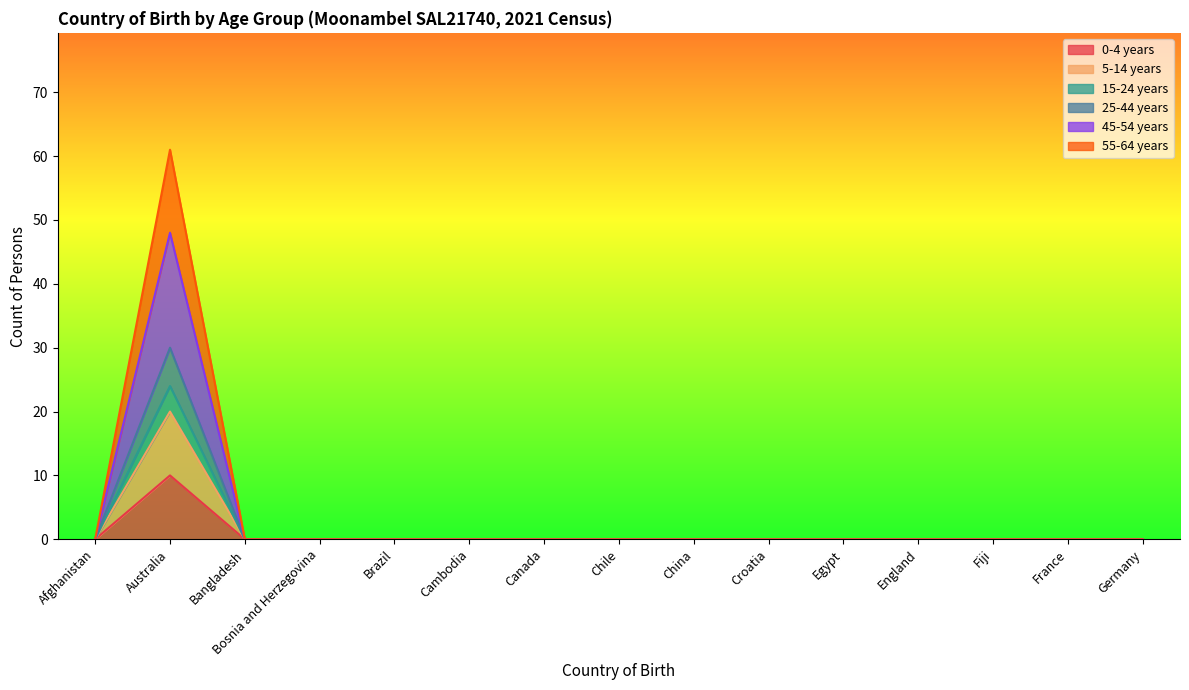

What is the average value of the 45-54 years series?

3